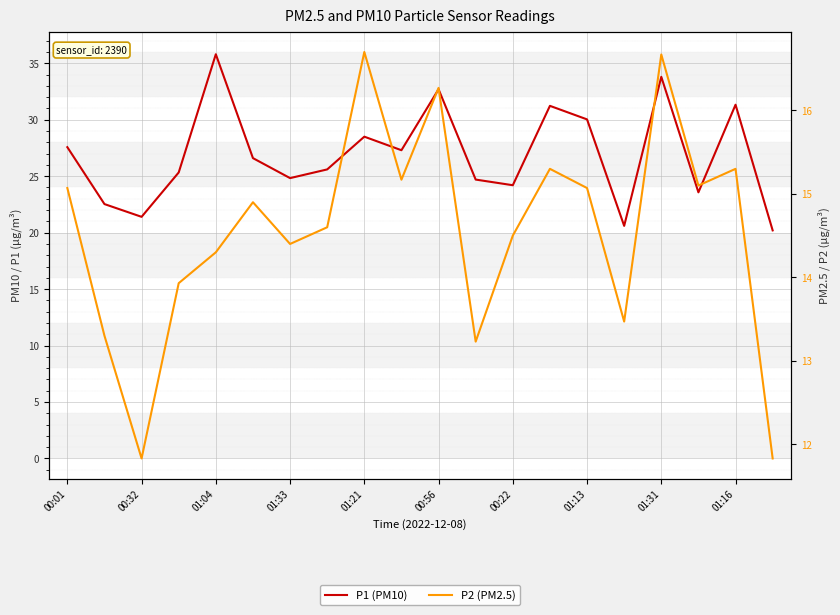

How many lines are shown in the chart?

2